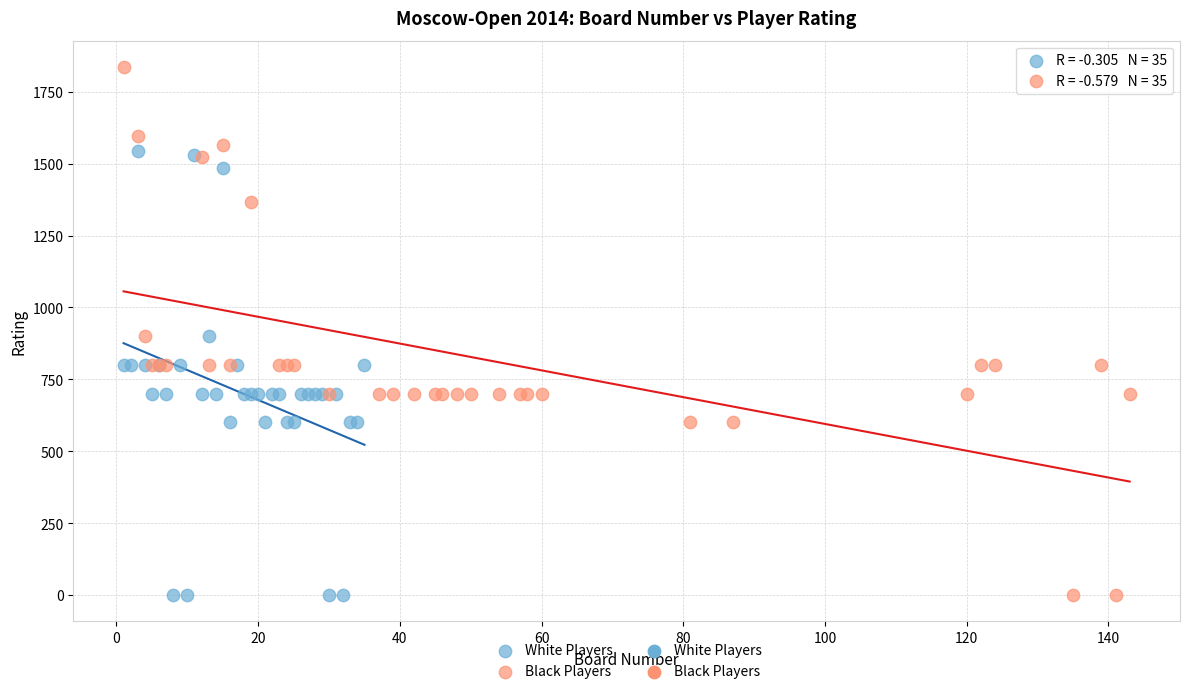

Which series has the largest Y range (max minus min)?

Black Players